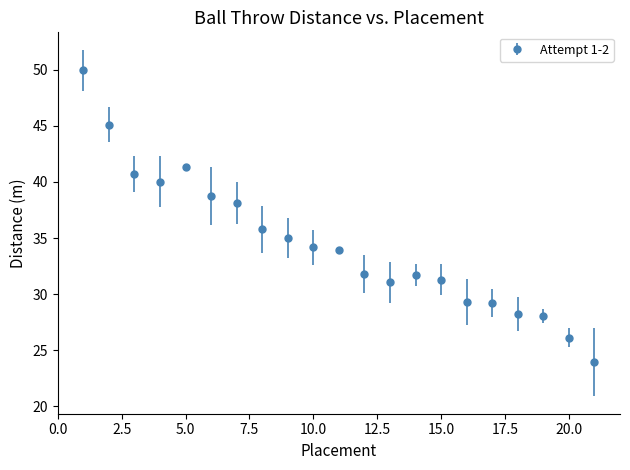

What is the greatest value displayed?

49.9